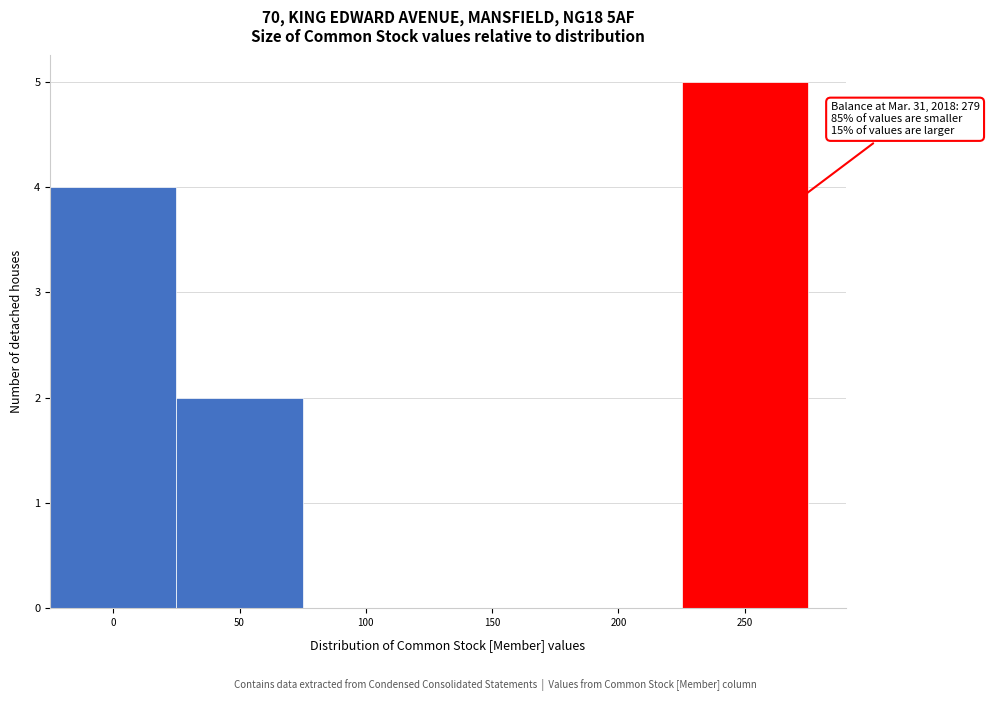

Reading left to right, what are all the values shown in this chart?

0=4	50=2	100=0	150=0	200=0	250=5